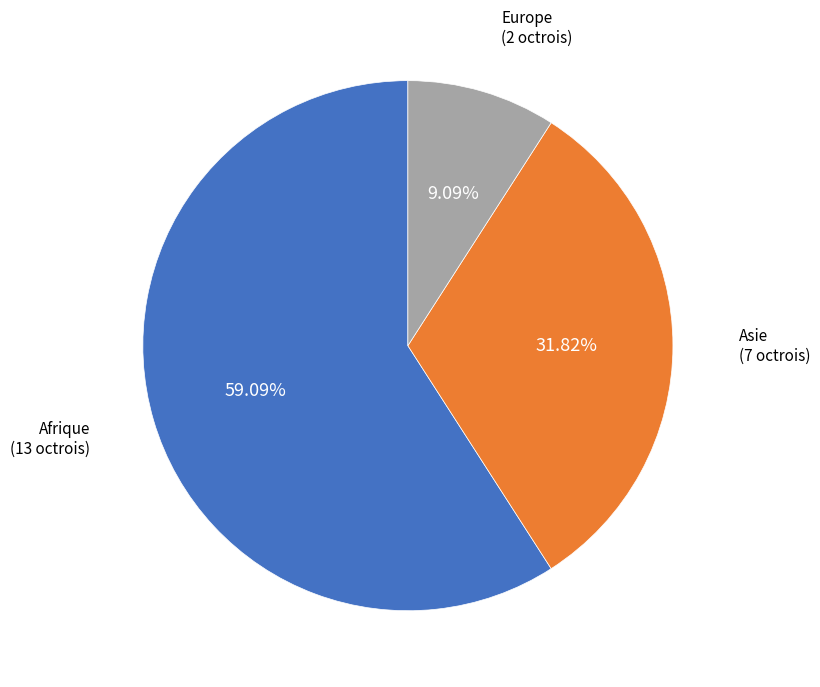

Which slice represents more than half of the pie?

Afrique